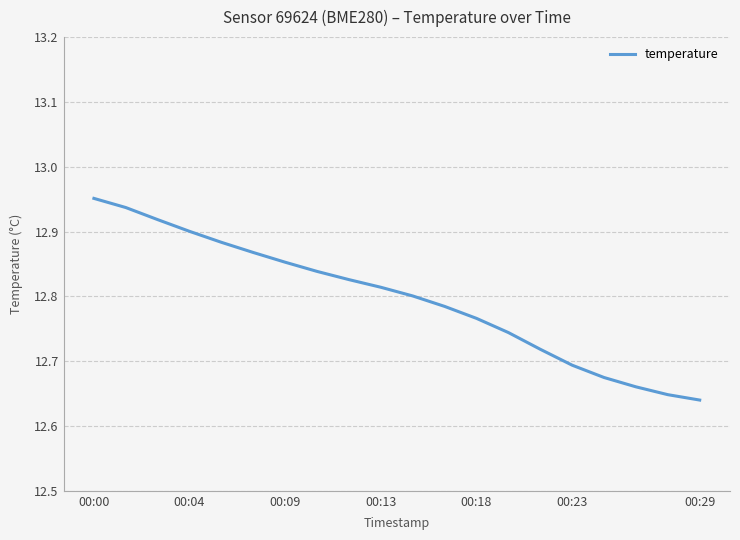

Does the chart have visible grid lines?

Yes